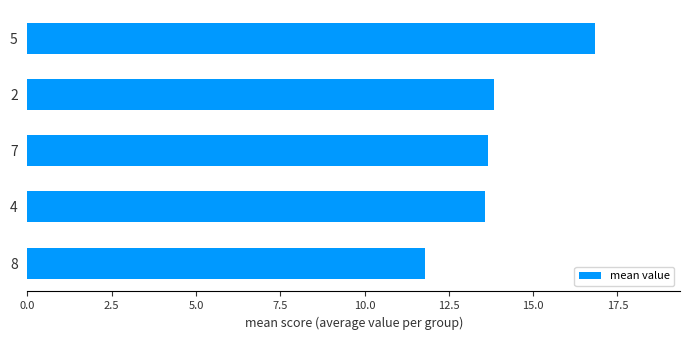

What is the difference between the maximum and minimum values?

5.0